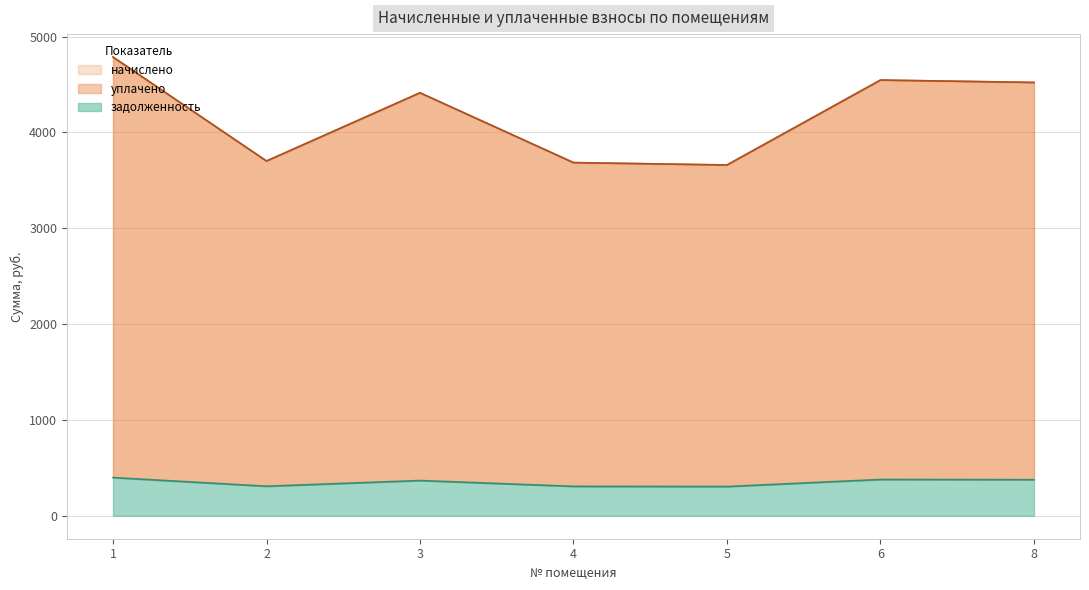

In уплачено, how many points are lower than both neighbors (excluding endpoints)?

2